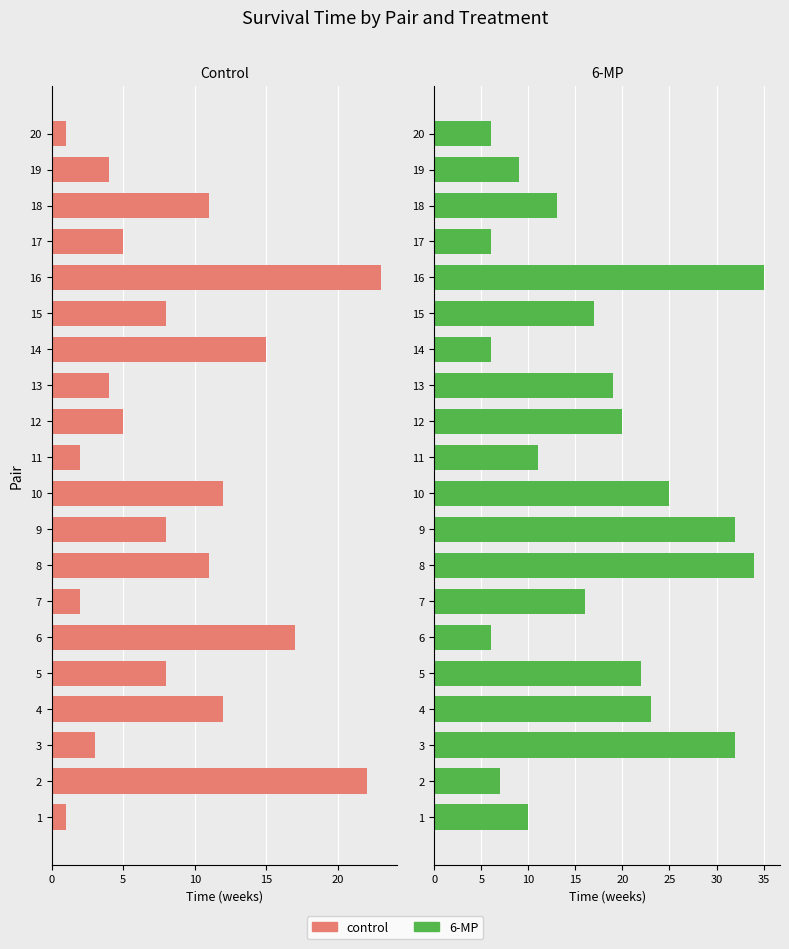

Reading left to right, list all the values displayed in this chart.

control_time: 1	22	3	12	8	17	2	11	8	12	2	5	4	15	8	23	5	11	4	1
6-MP_time: 10	7	32	23	22	6	16	34	32	25	11	20	19	6	17	35	6	13	9	6